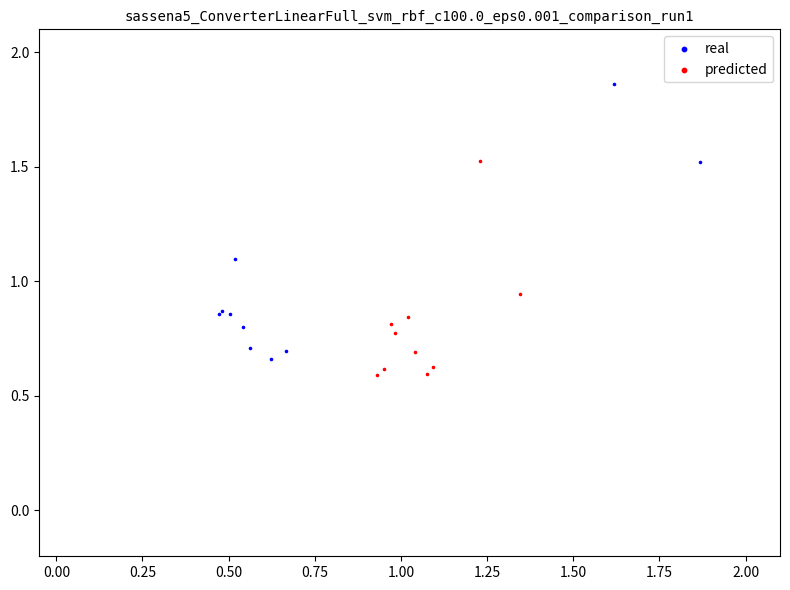

Which series reaches the maximum Y coordinate?

real